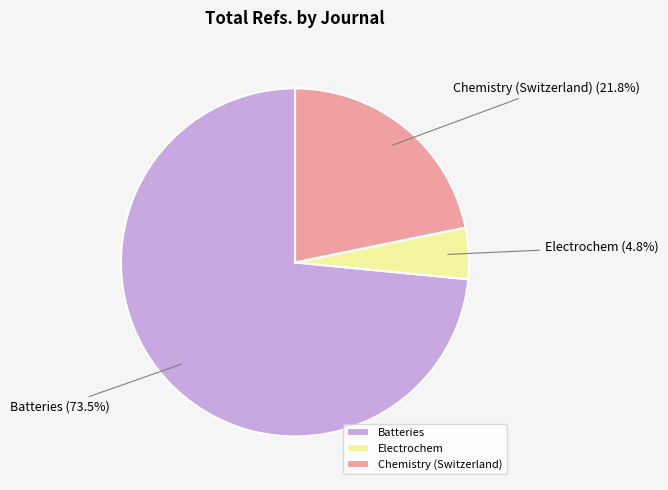

To the nearest percent, what is the average slice percentage?

33%